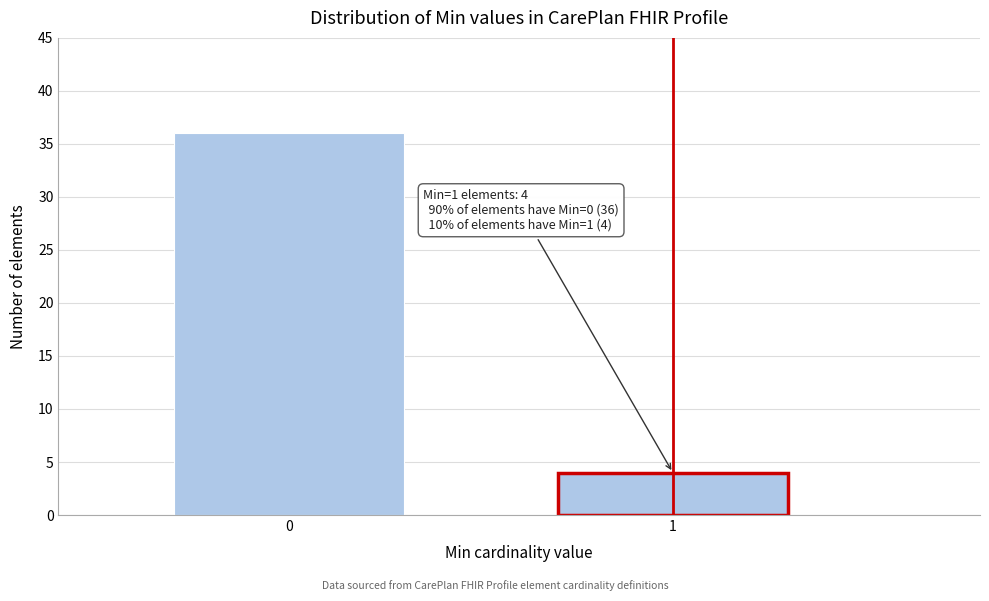

Reading left to right, what are all the values shown in this chart?

36	4